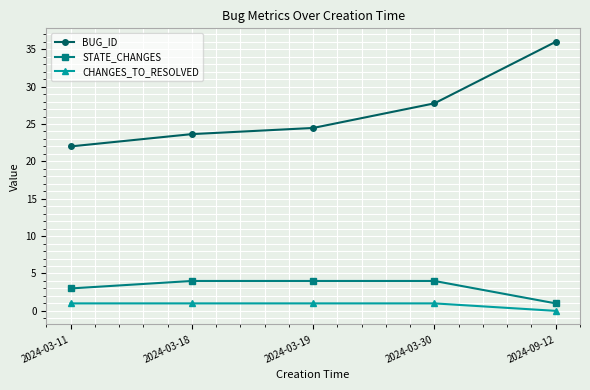

What are all the series names shown in the legend?

BUG_ID, STATE_CHANGES, CHANGES_TO_RESOLVED